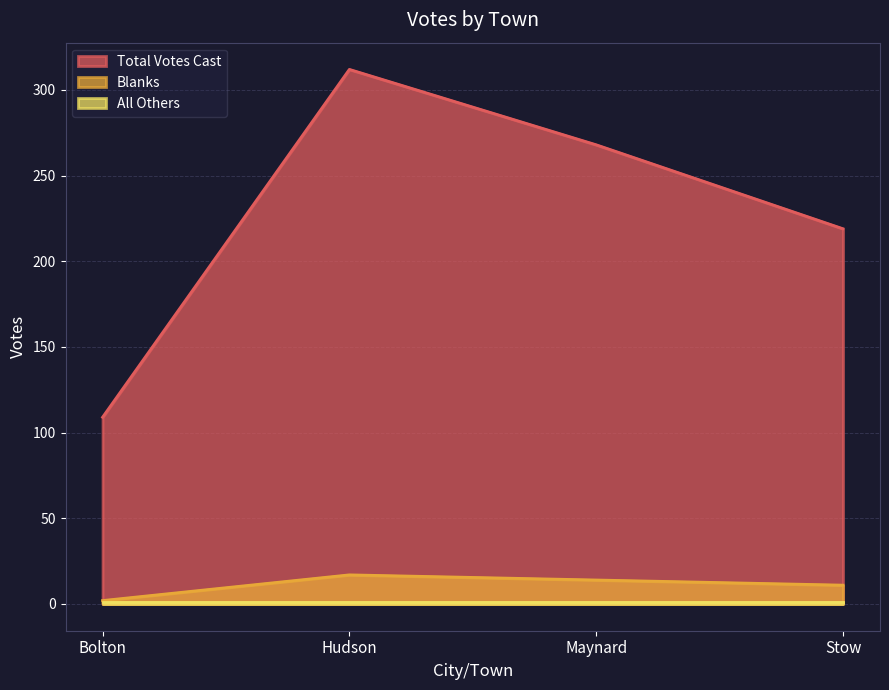

What is the approximate value of Blanks at Stow, to the nearest 5?

10